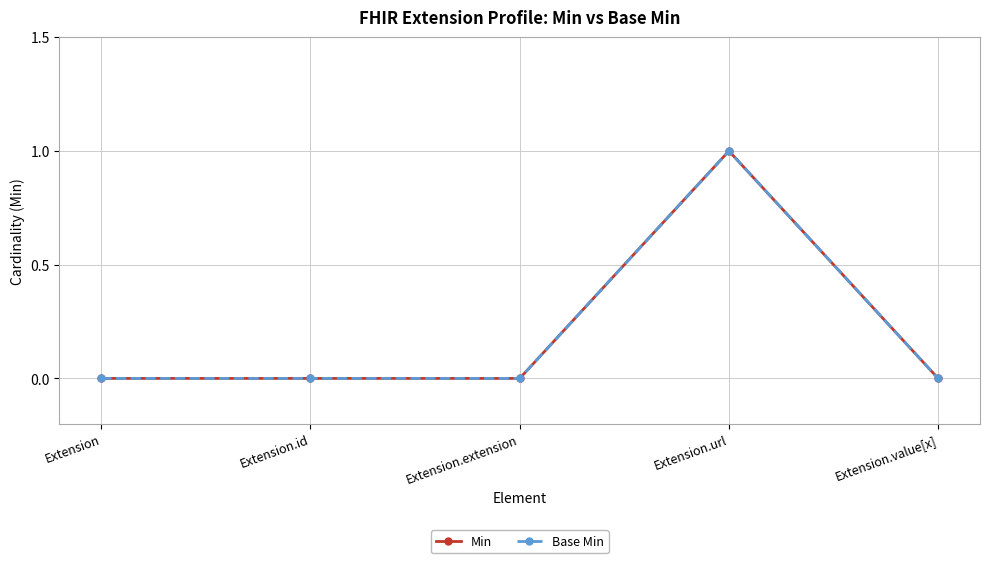

Reading left to right, extract all data points from this chart.

Min: Extension=0	Extension.id=0	Extension.extension=0	Extension.url=1	Extension.value[x]=0
Base Min: Extension=0	Extension.id=0	Extension.extension=0	Extension.url=1	Extension.value[x]=0